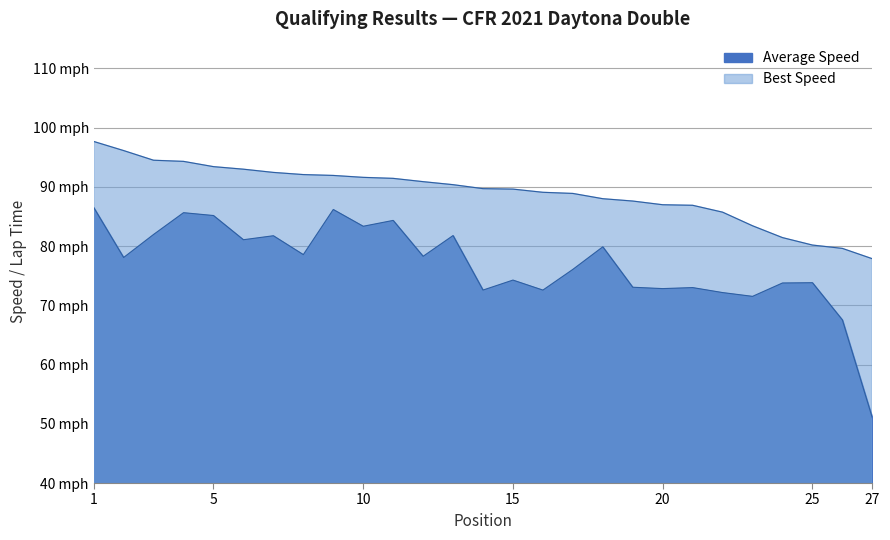

What is the sum of all Average Speed values?

2077.0